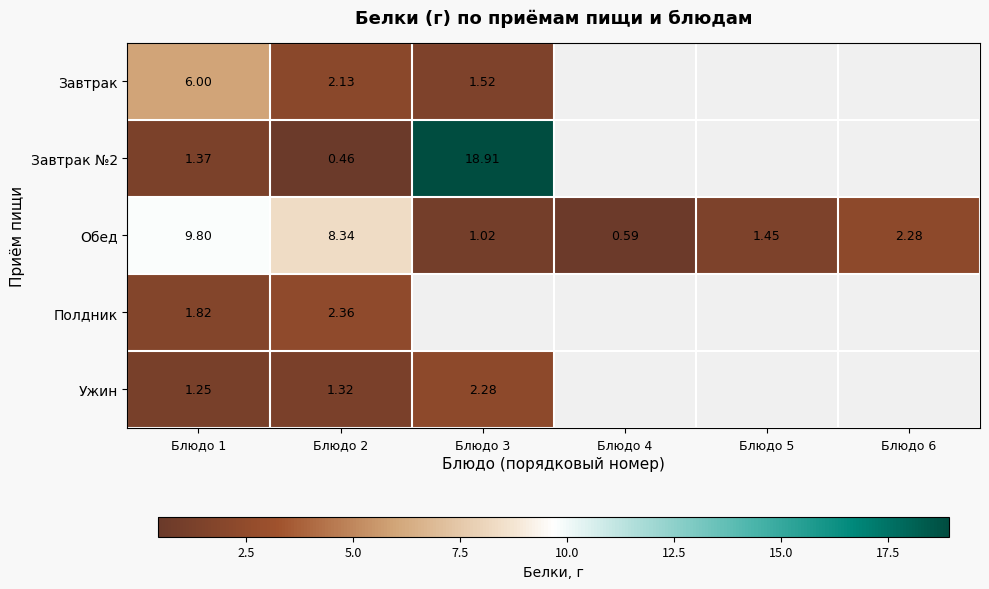

Where is Ужин nearest to the value 1?

Блюдо 1